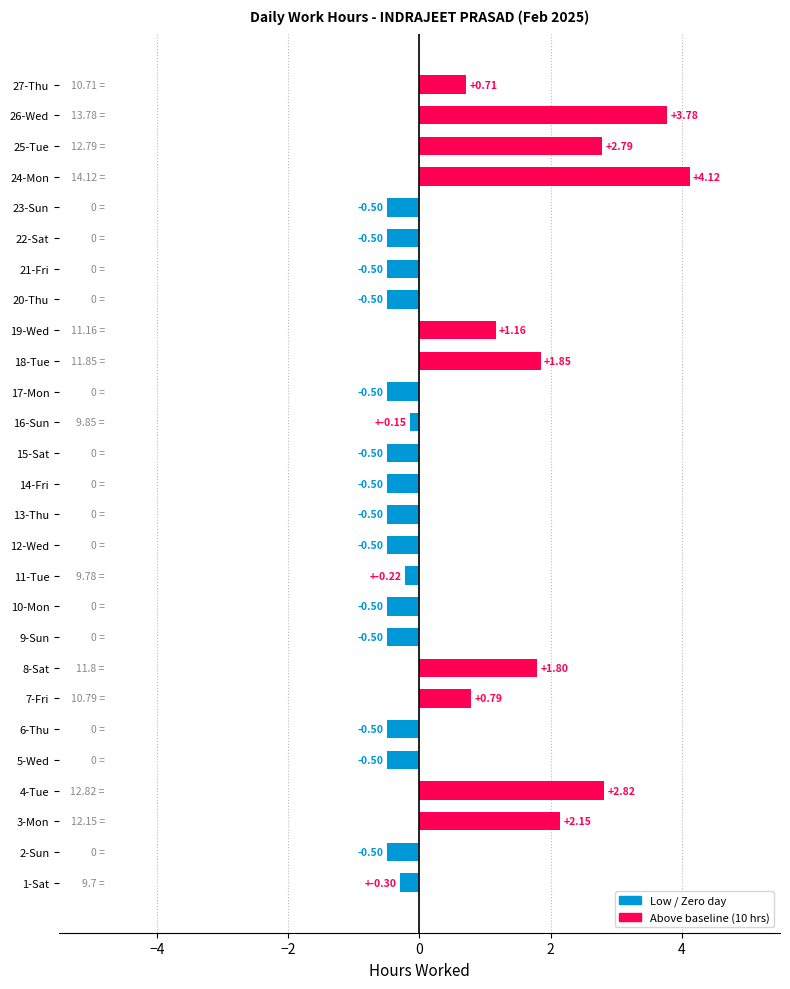

Count the number of categories in the chart.

27